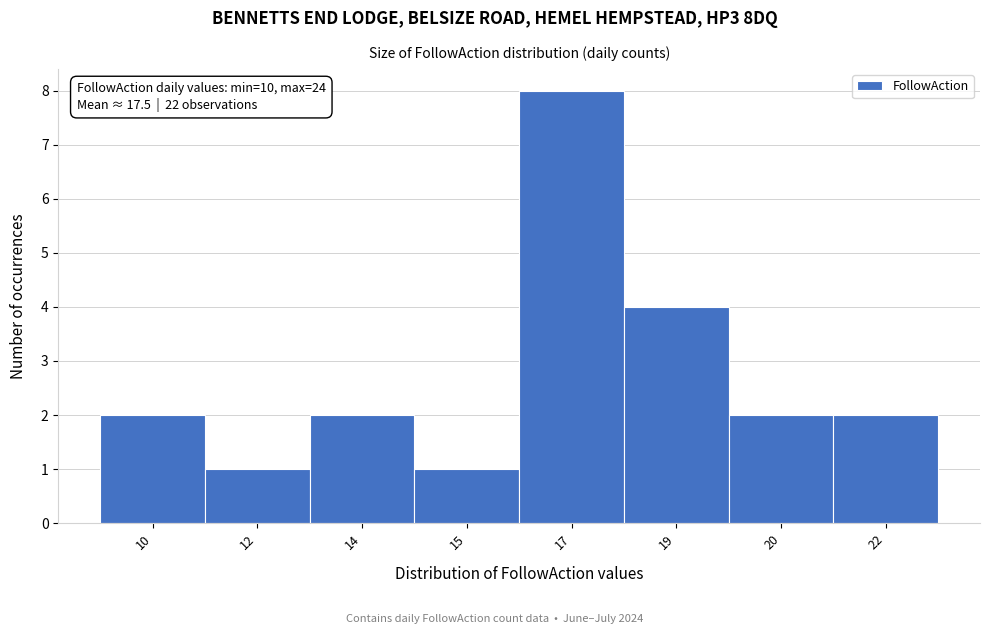

Reading left to right, transcribe all the data shown in this chart.

2	1	2	1	8	4	2	2